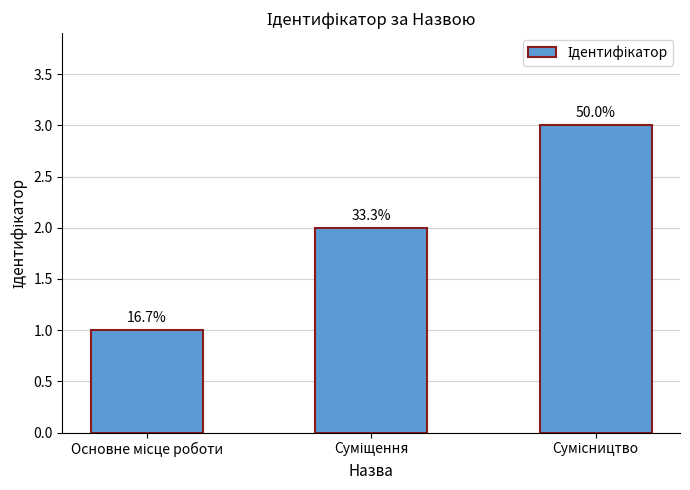

How many bars are there in total?

3